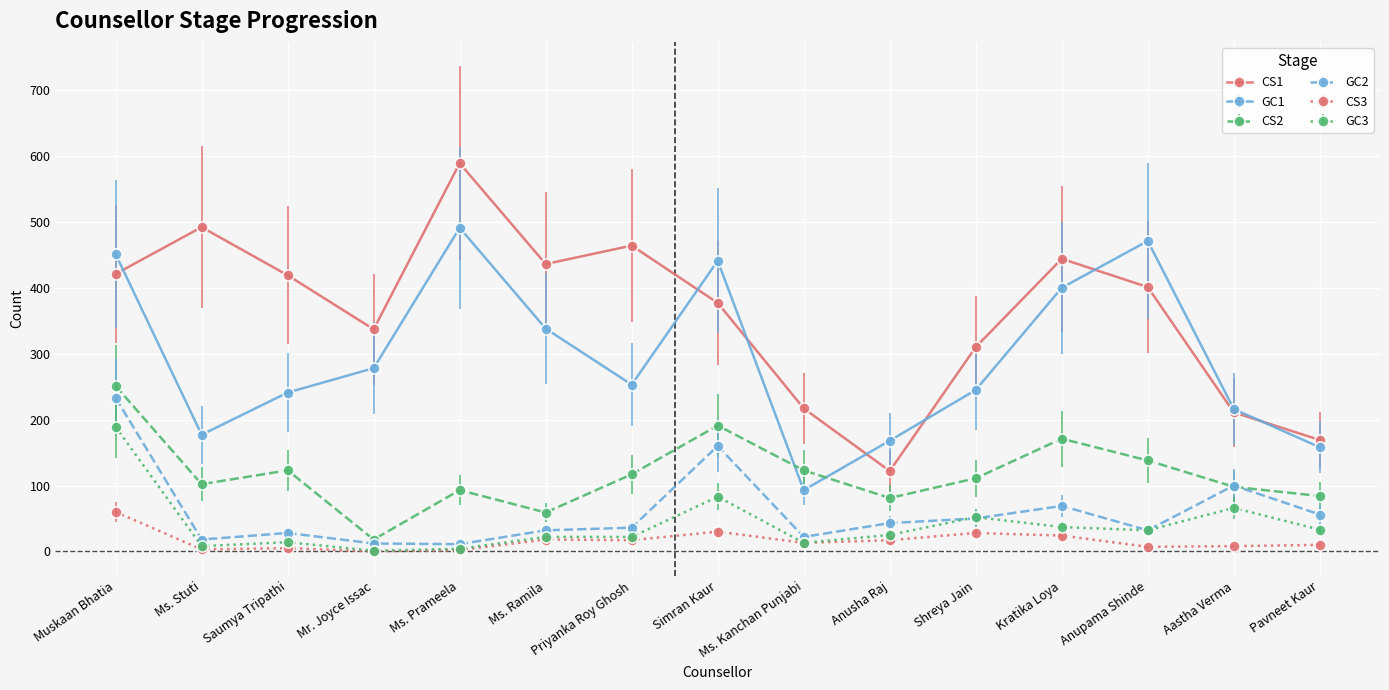

Is it true that GC3 equals 86 at Shreya Jain?

False